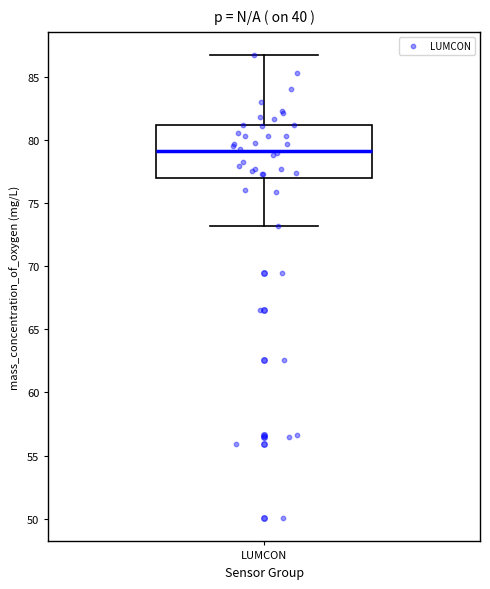

Where does the median line of the box for LUMCON sit on the y-axis? The values are not printed on the chart, so give them approximately, as read against the axis.

79.0